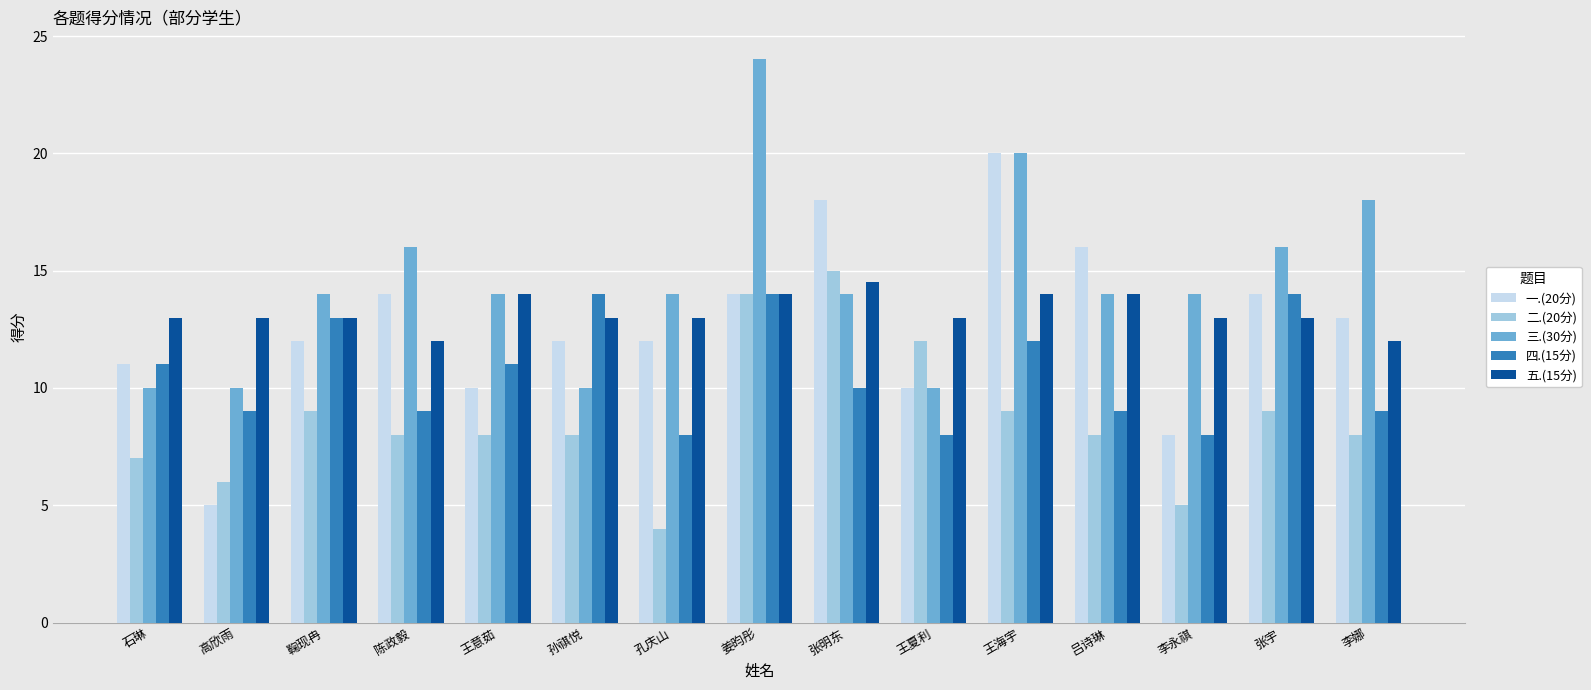

The 五.(15分) series shows 18.7 at 李娜. True or false?

False